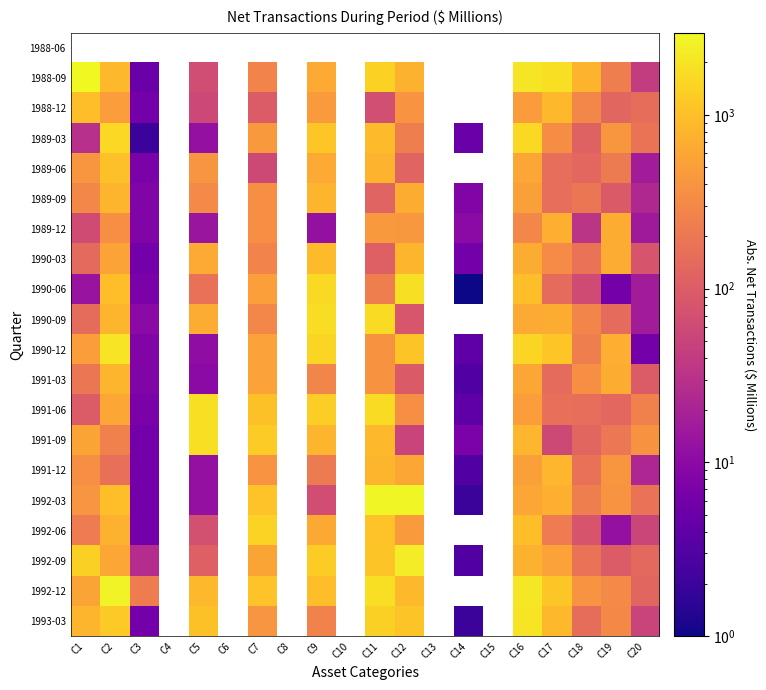

Is it true that 1992-09 equals 98.0 at C19?

True